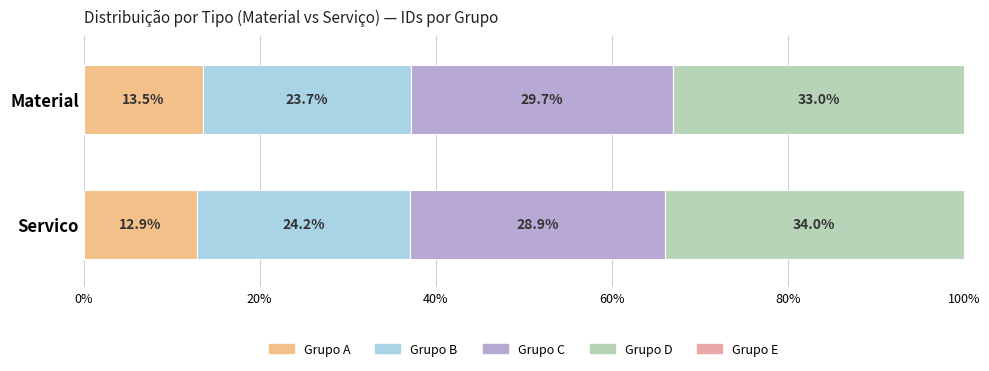

How many bars are there in each group?

2